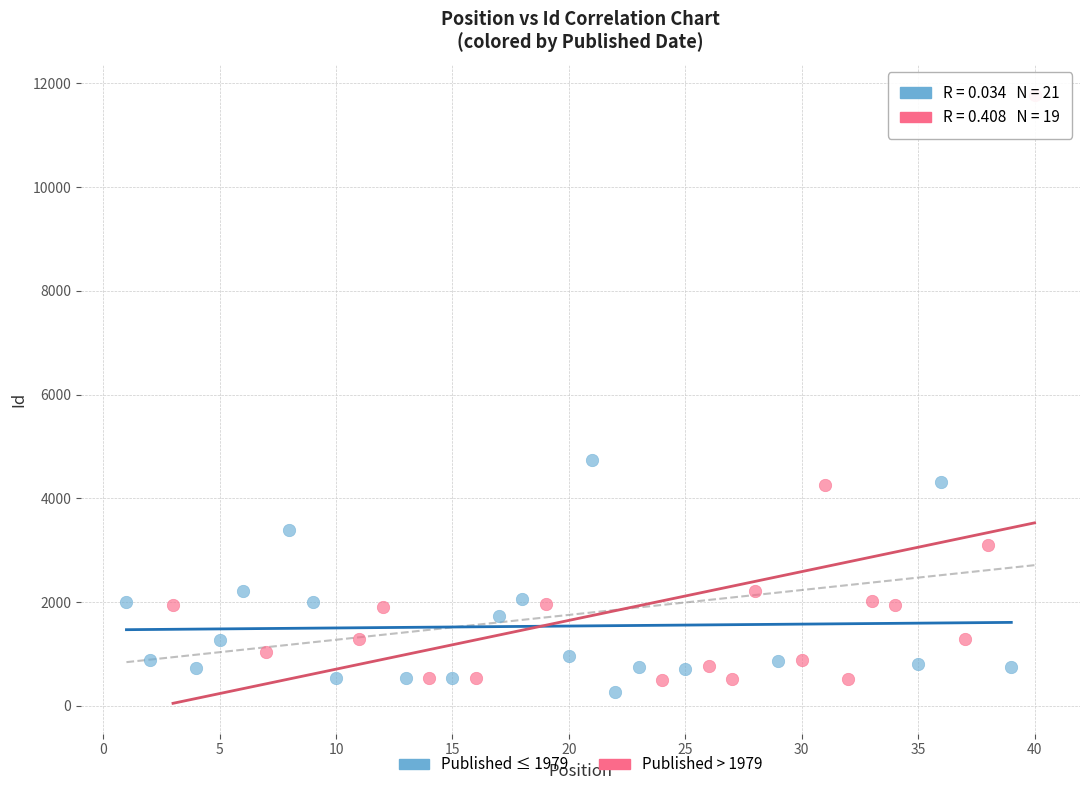

Which series reaches the maximum Y coordinate?

Published > 1979